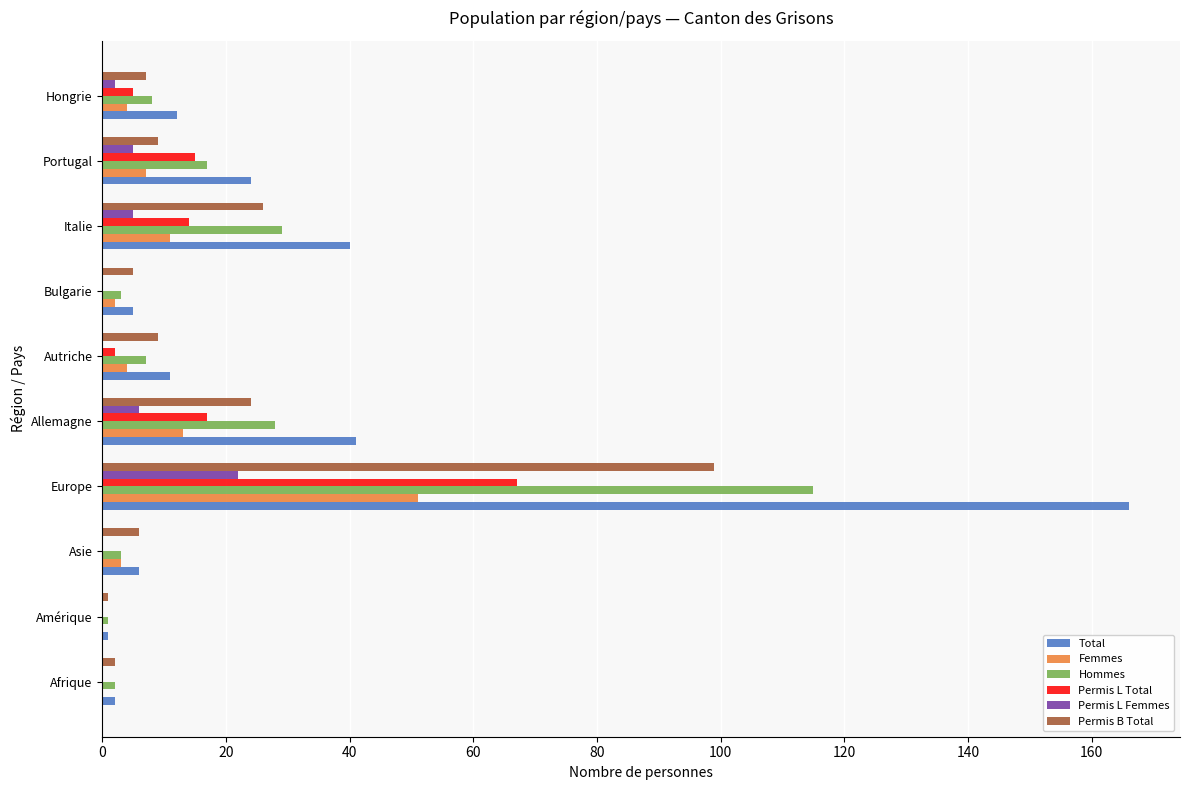

Is it true that Permis L Total equals 67 at Europe?

True